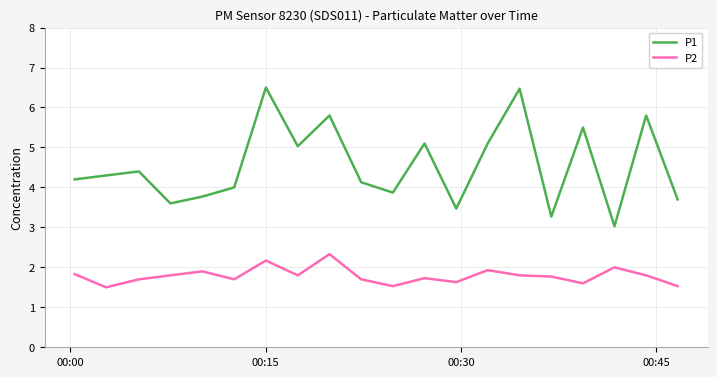

List the series in order of their overall mean, highest first.

P1, P2